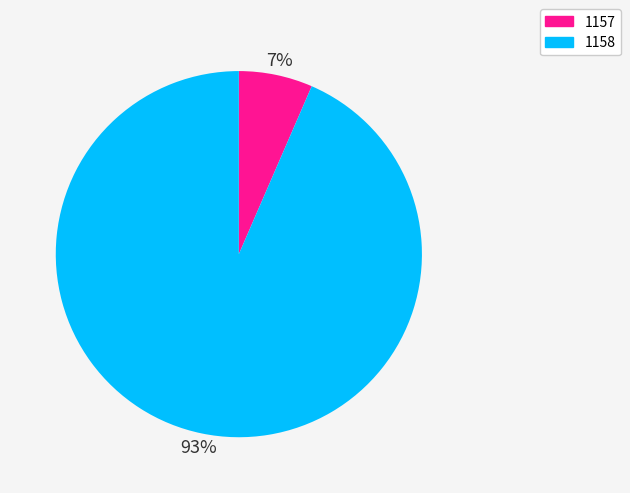

Do 1157 and 1158 together represent more than half of the pie?

Yes